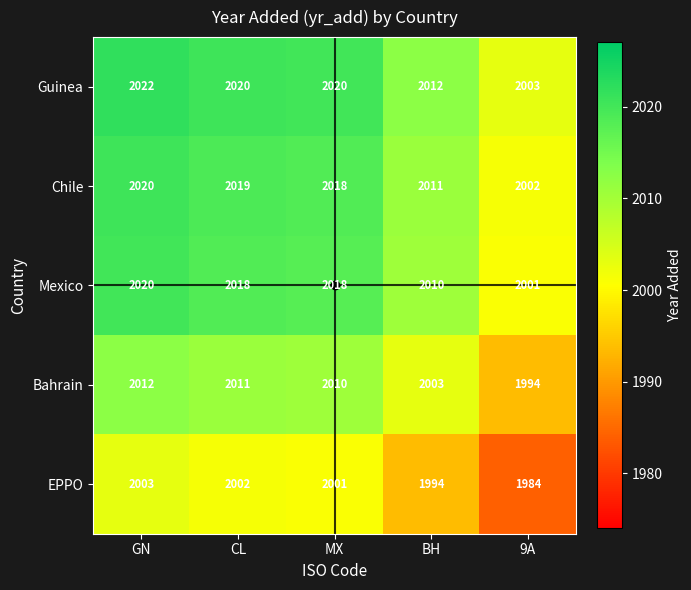

The value of Guinea at GN is 2022. True or false?

True